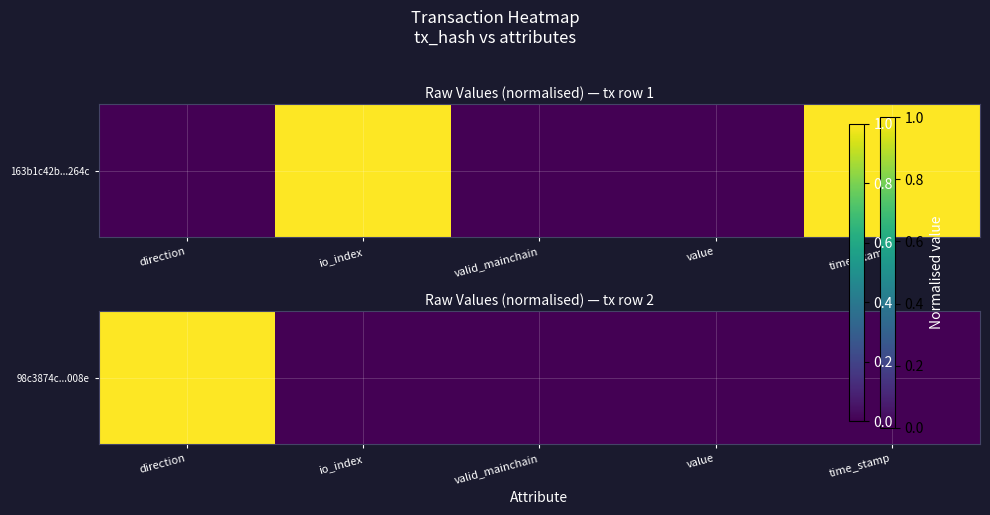

What is the difference between the maximum and minimum values?

1